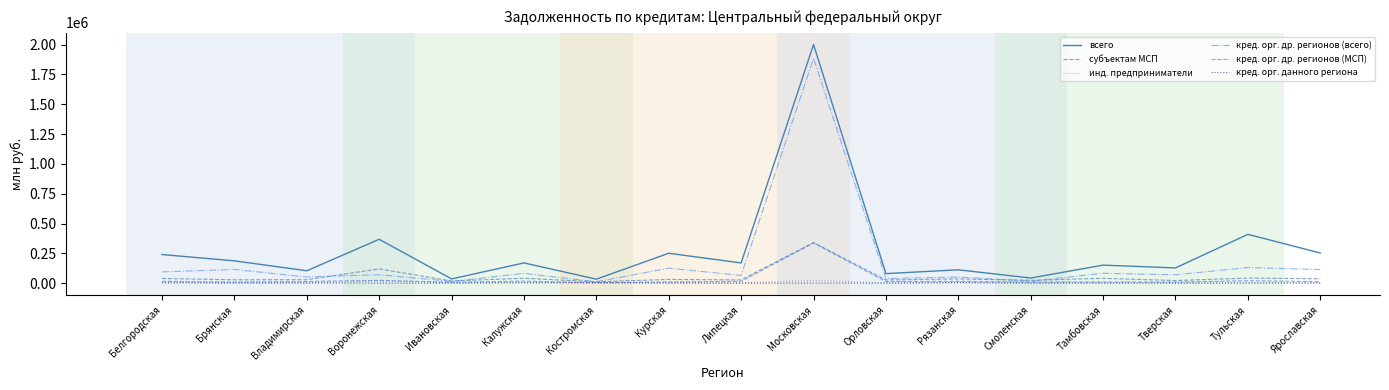

Which series has the largest range (max minus min)?

всего